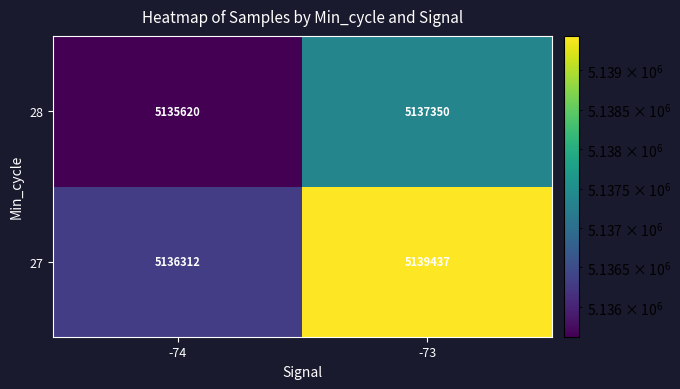

Which series has the largest total across all categories?

27